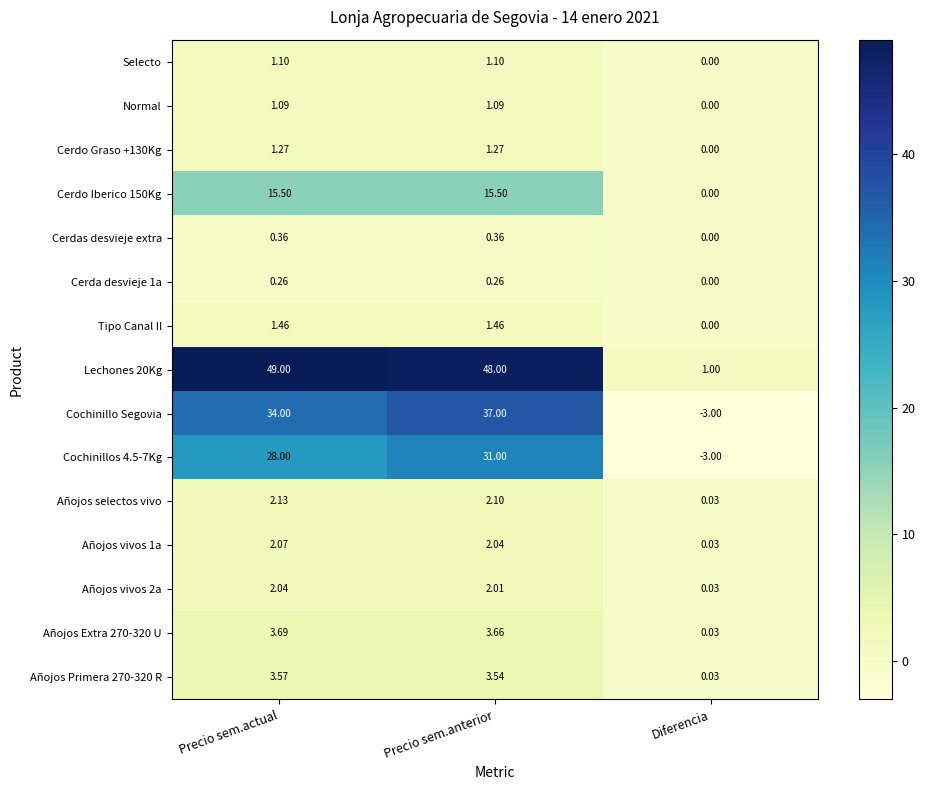

At which label is Cerdo Iberico 150Kg closest to 7?

Diferencia